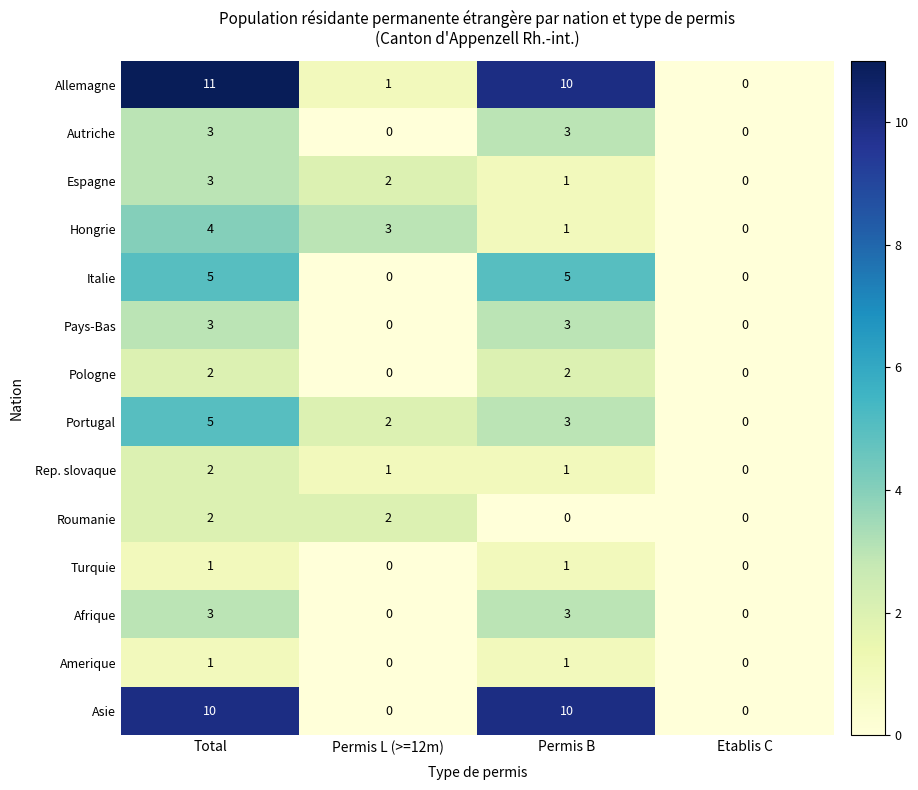

List the labels in order of Allemagne value, largest first.

Total, Permis B, Permis L (>=12m), Etablis C